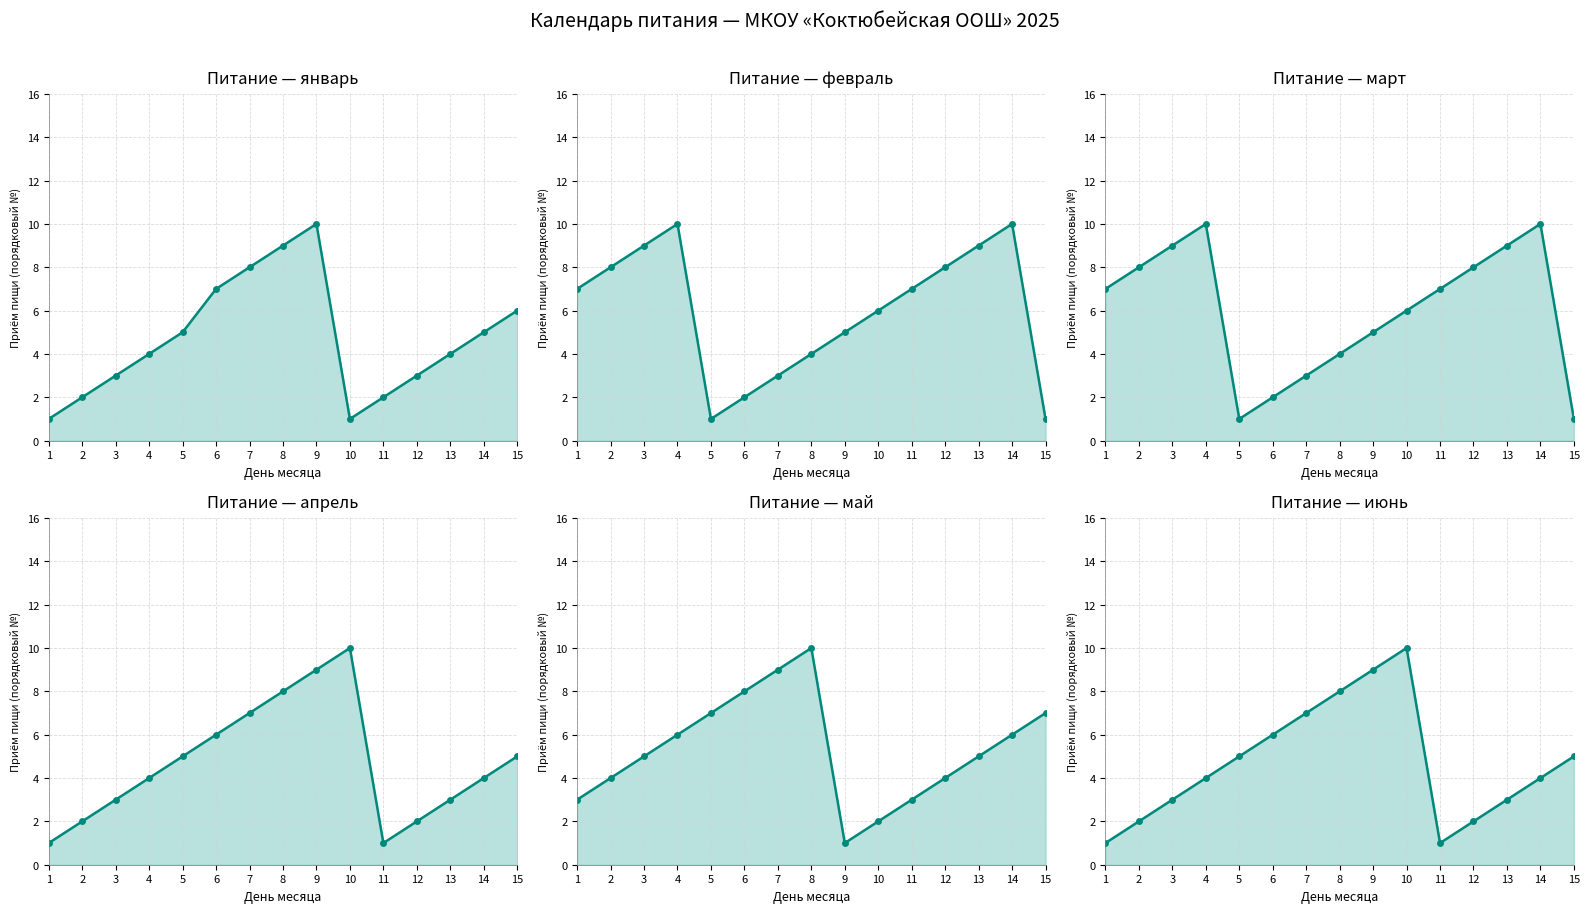

What is the value of the июнь point at the 4th from the left?

4